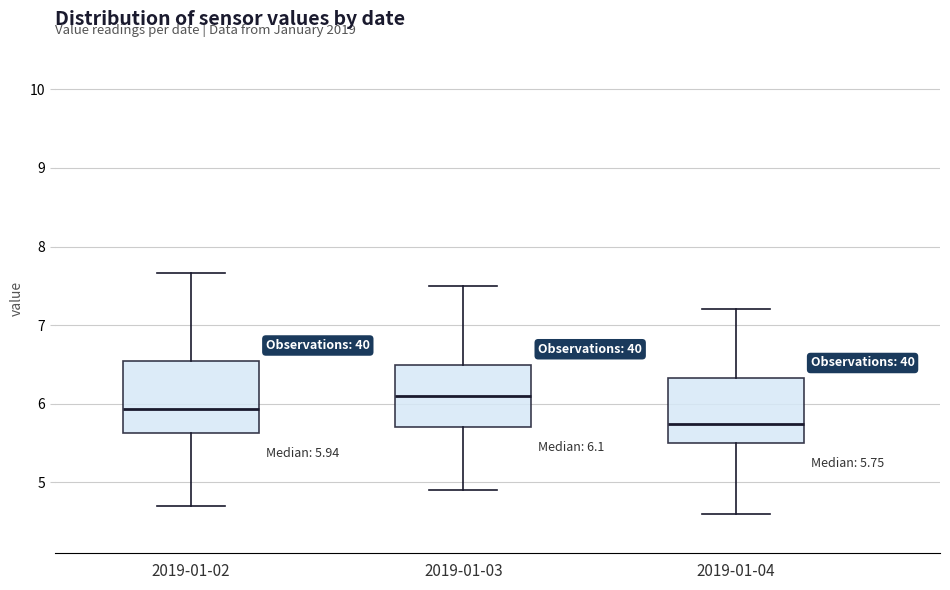

Which box's median line is the highest?

2019-01-03